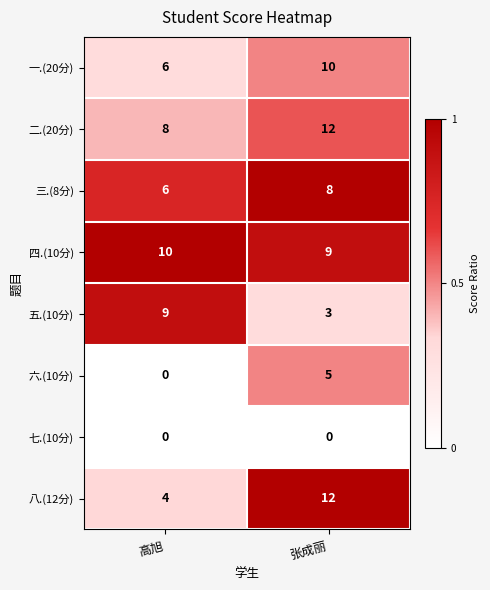

How many distinct data groups are displayed?

8